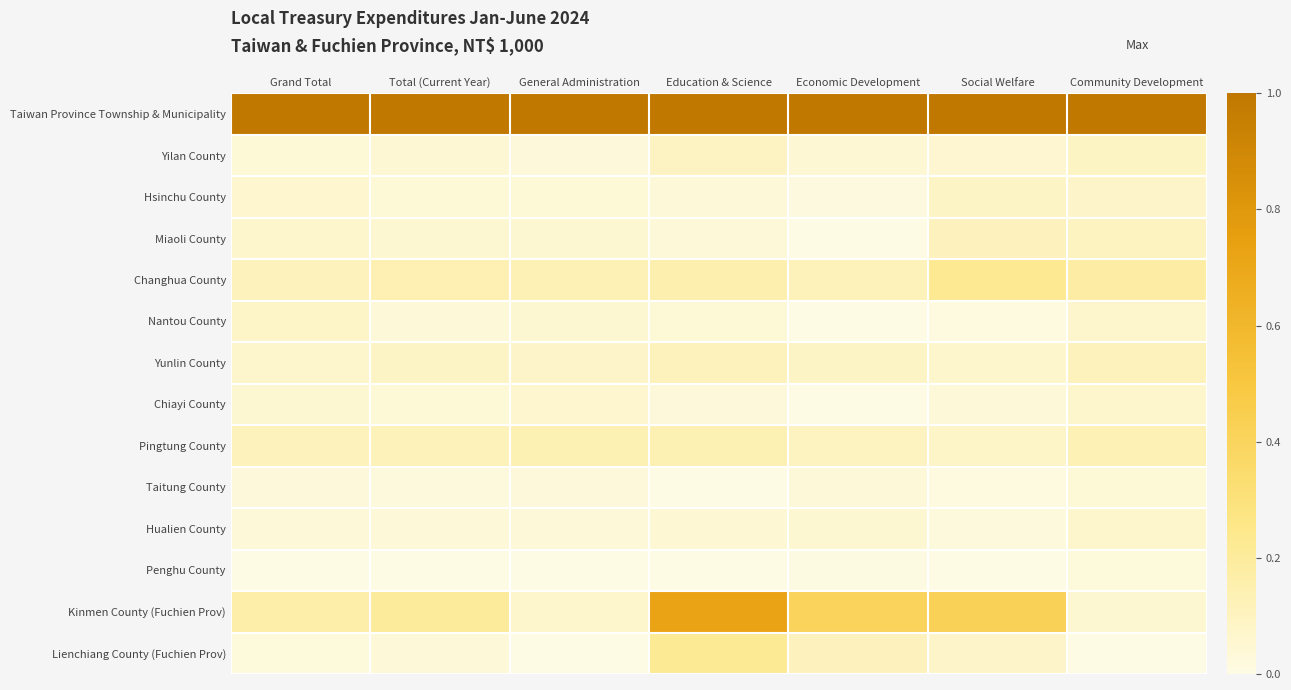

At Social Welfare, list the series in order from smallest to largest.

Penghu County, Taitung County, Nantou County, Hualien County, Chiayi County, Yilan County, Yunlin County, Lienchiang County (Fuchien Prov), Pingtung County, Hsinchu County, Miaoli County, Changhua County, Kinmen County (Fuchien Prov), Taiwan Province Township & Municipality